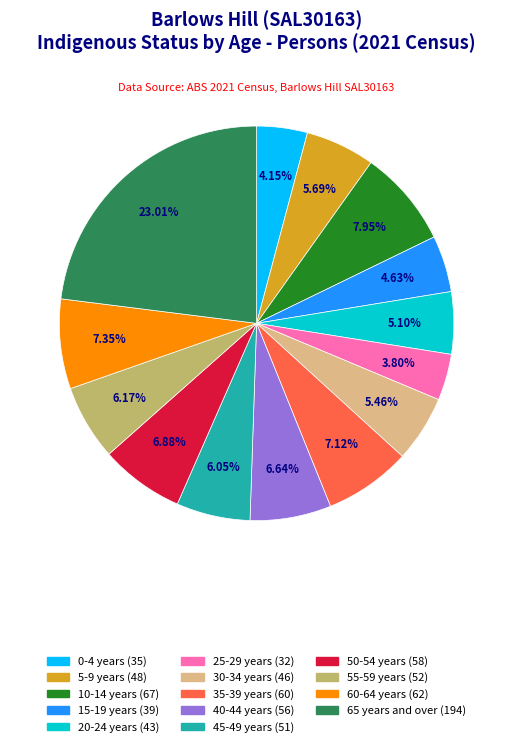

Count the number of slices in the pie.

14